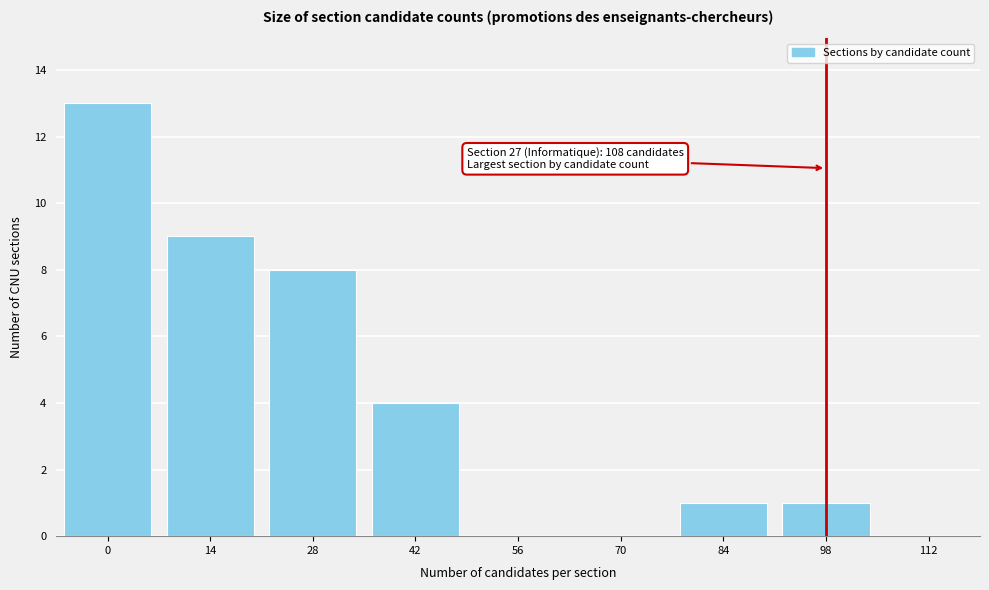

Reading left to right, list all the values displayed in this chart.

0=13	14=9	28=8	42=4	56=0	70=0	84=1	98=1	112=0